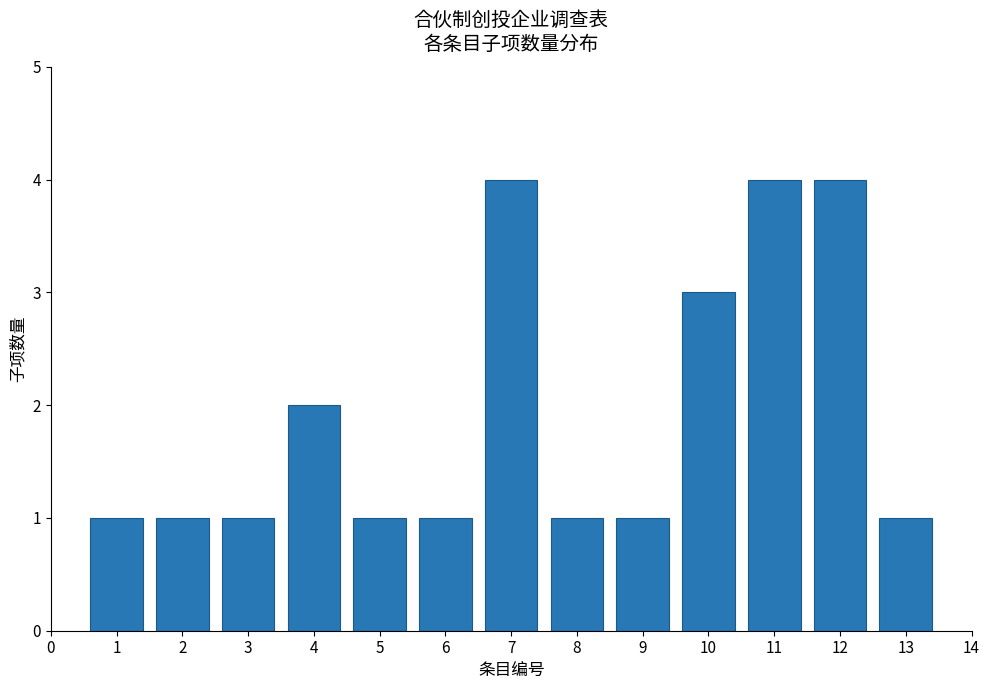

Reading left to right, transcribe all the data shown in this chart.

1=1	2=1	3=1	4=2	5=1	6=1	7=4	8=1	9=1	10=3	11=4	12=4	13=1